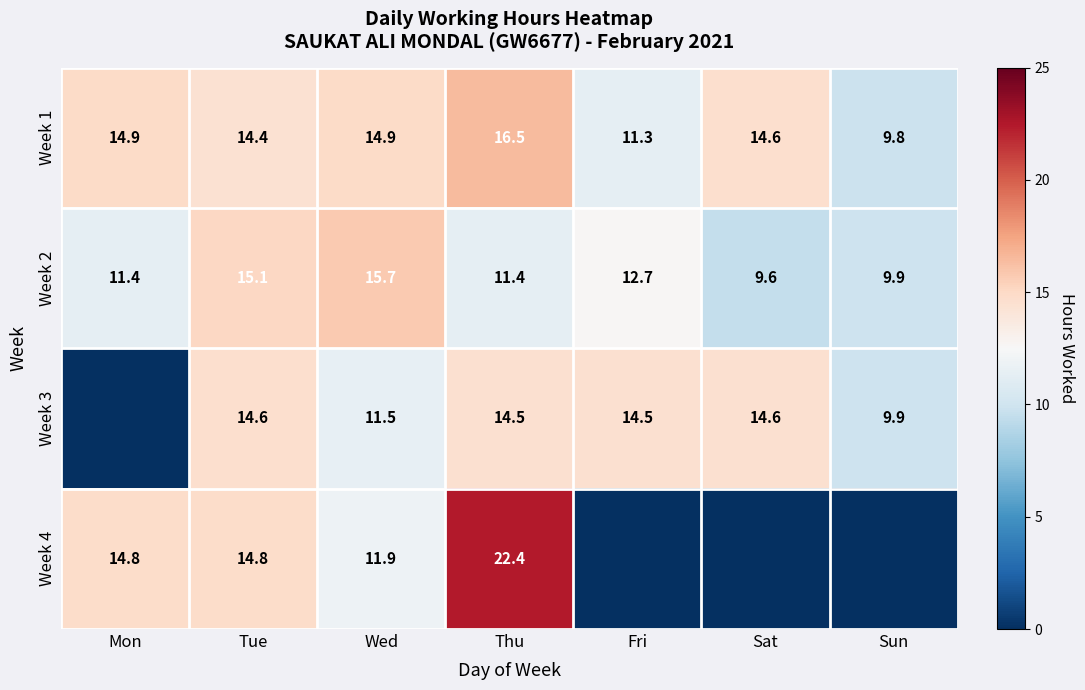

Which category has the highest value in the Week 1 series?

Thu